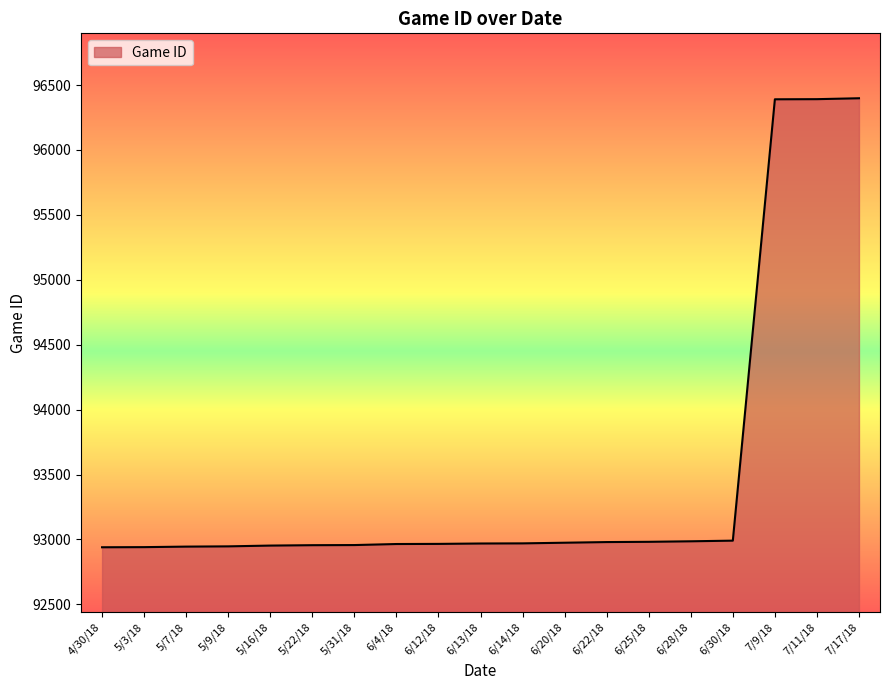

True or false: the data shows 92980 at 6/22/18.

True